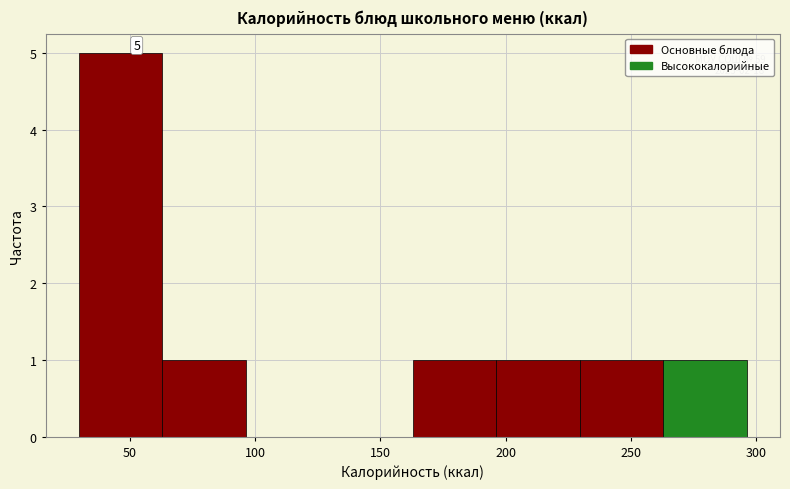

Which range on the x-axis has the tallest bar?

30 to 65